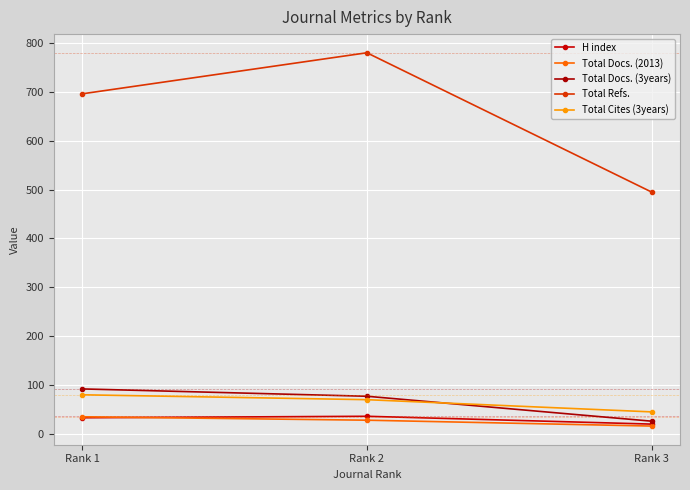

At Rank 2, list the series in order from largest to smallest.

Total Refs., Total Docs. (3years), Total Cites (3years), H index, Total Docs. (2013)